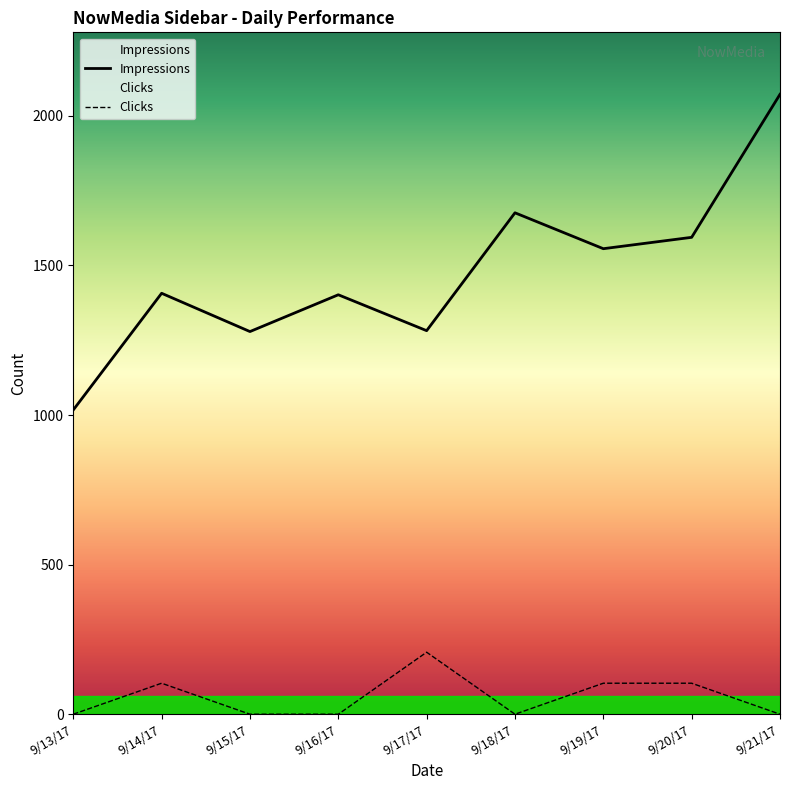

Is it true that Clicks equals 0.0 at 9/13/17?

True